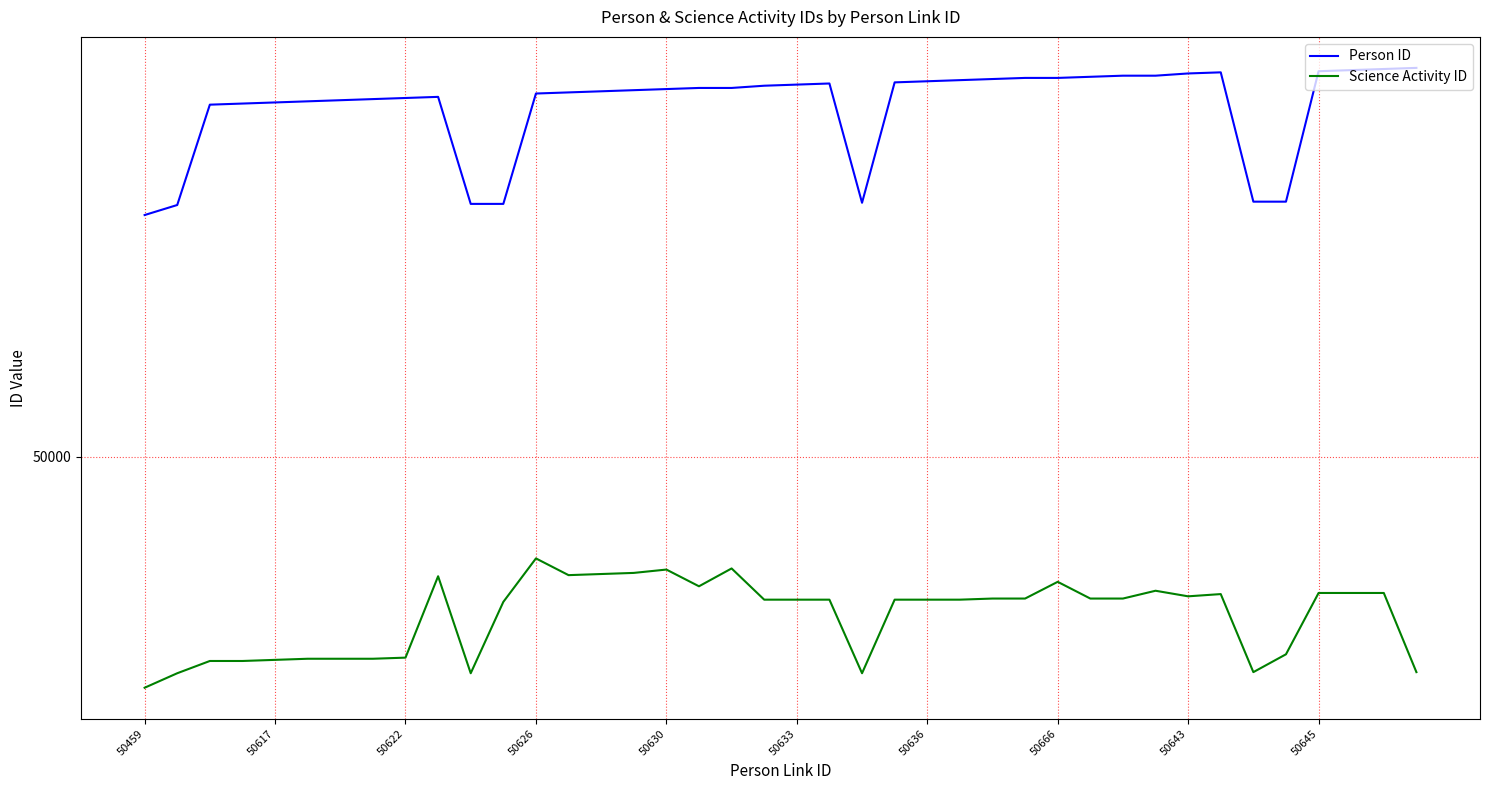

What is the value of the Science Activity ID point at the 5th from the left?

49818